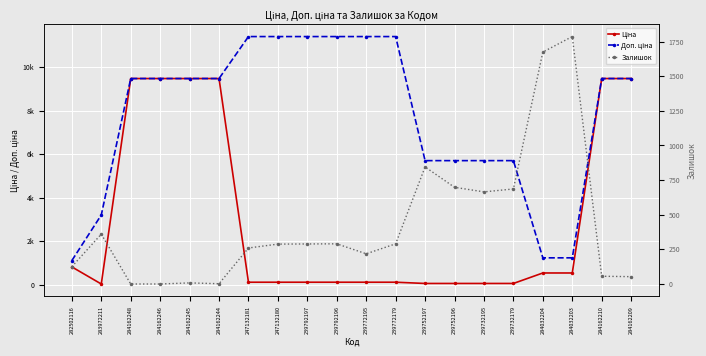

What is the value of the Ціна point at the 15th from the left?

57.0